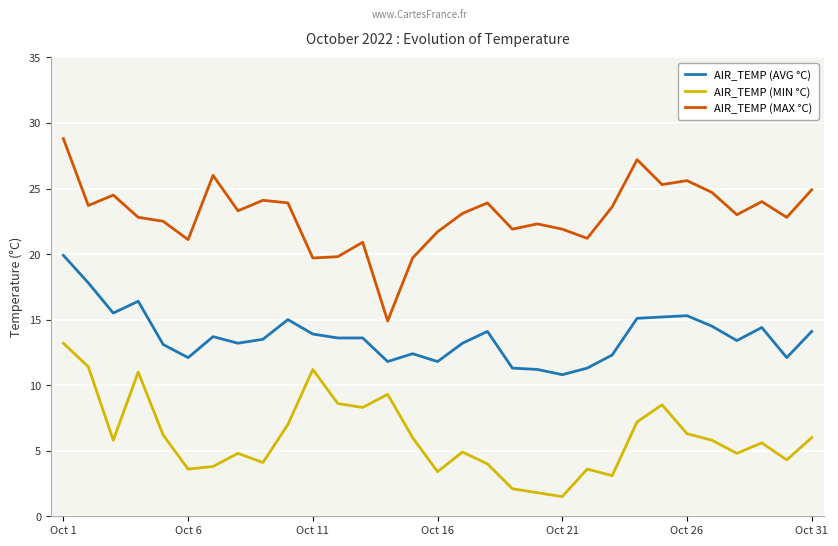

What are all the series names shown in the legend?

AIR_TEMP (AVG °C), AIR_TEMP (MIN °C), AIR_TEMP (MAX °C)